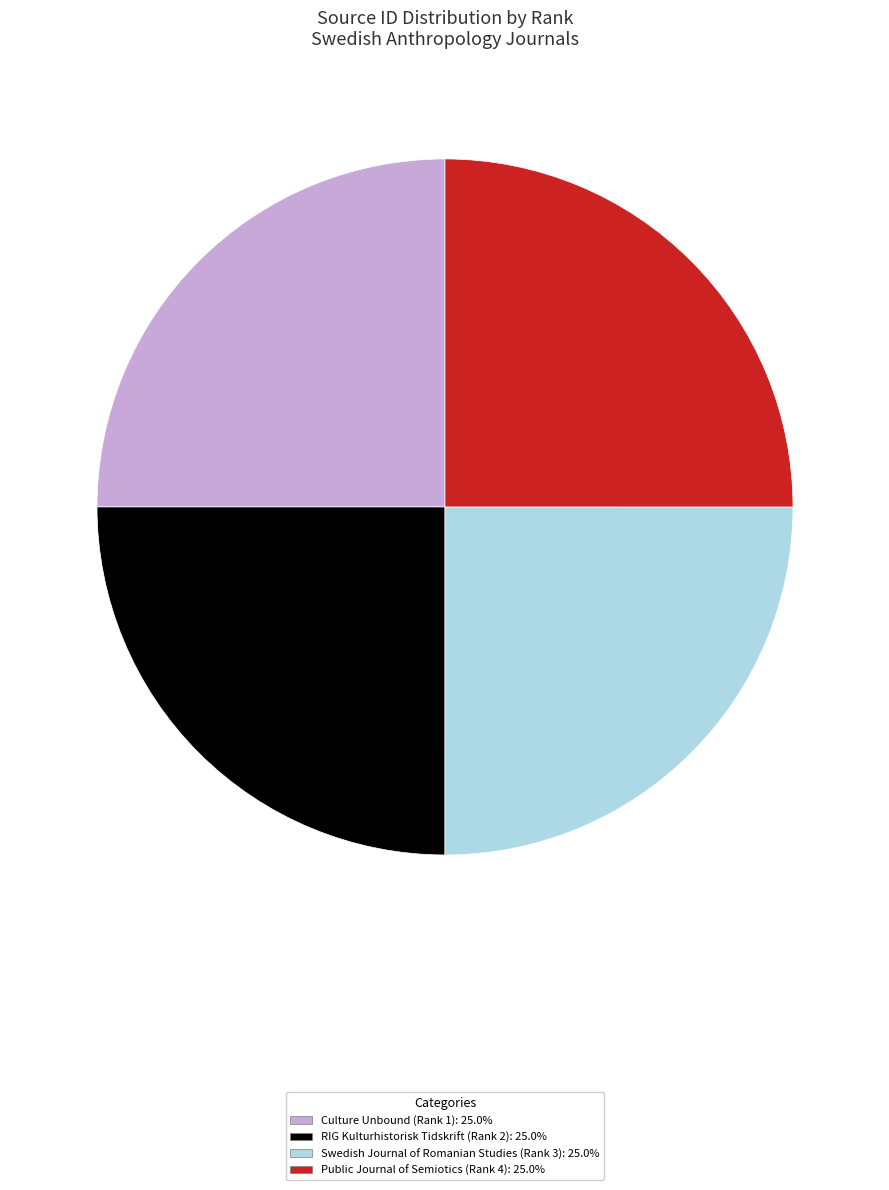

Approximately how many times larger is the value at Culture Unbound (Rank 1) compared to Swedish Journal of Romanian Studies (Rank 3)?

1.0